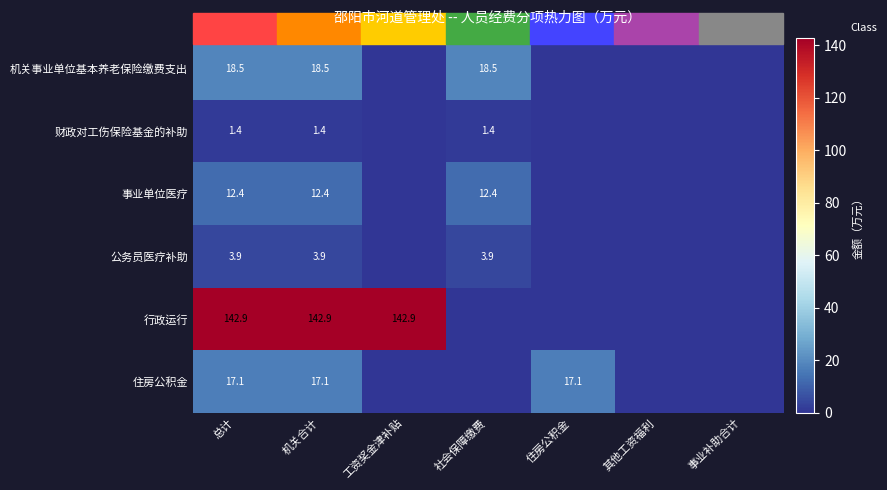

What is the spread (max minus min) of values at 总计?

141.5